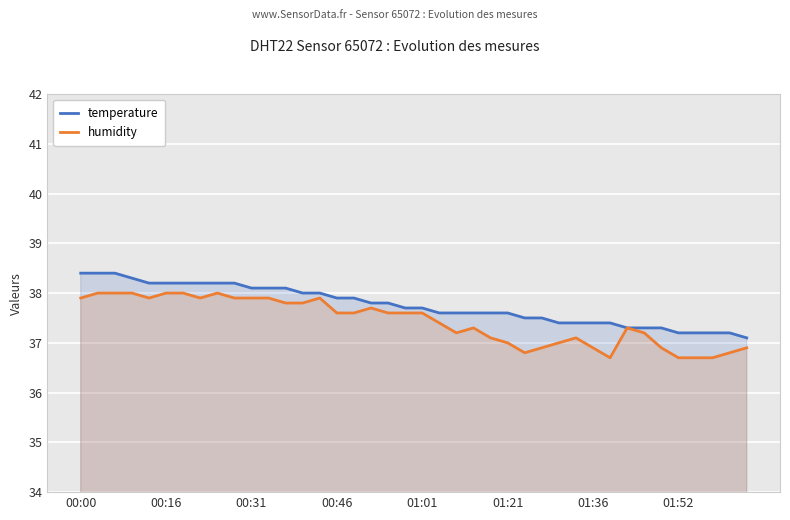

At which label does temperature reach its peak?

00:00